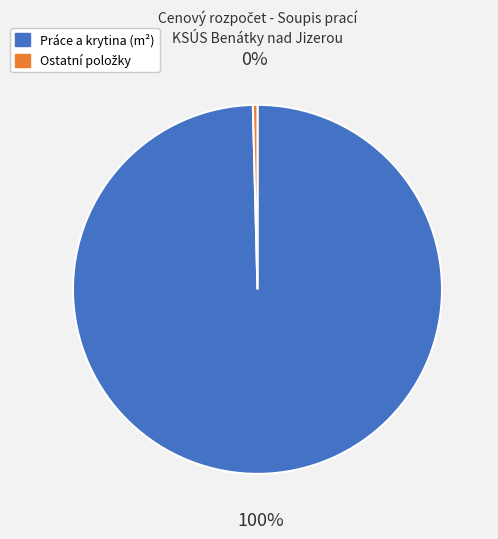

True or false: Práce a krytina (m²) accounts for 100% of the total.

True